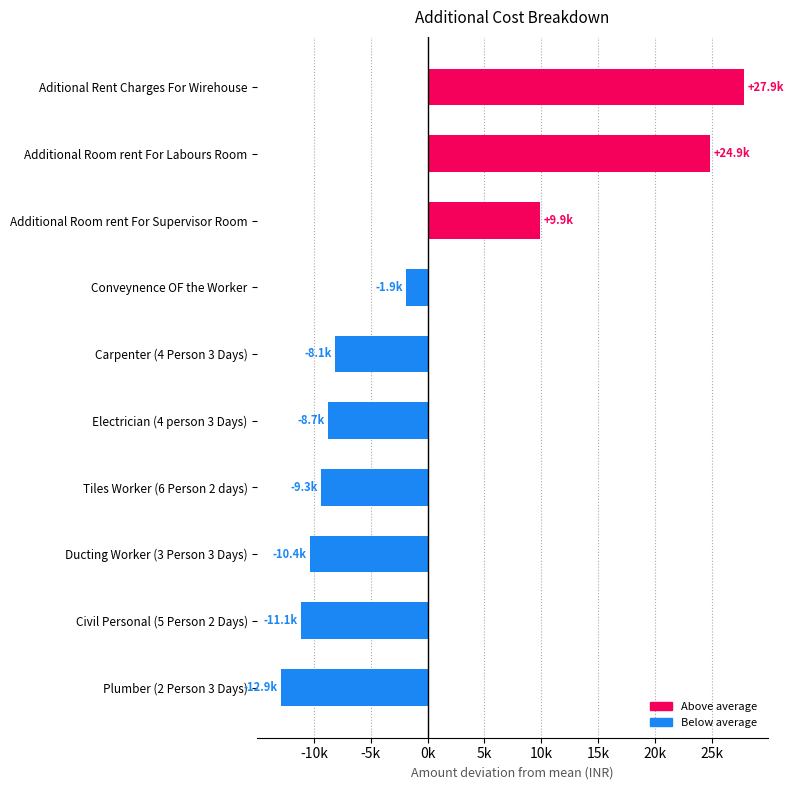

Are the bars grouped side by side (vs. stacked)?

No